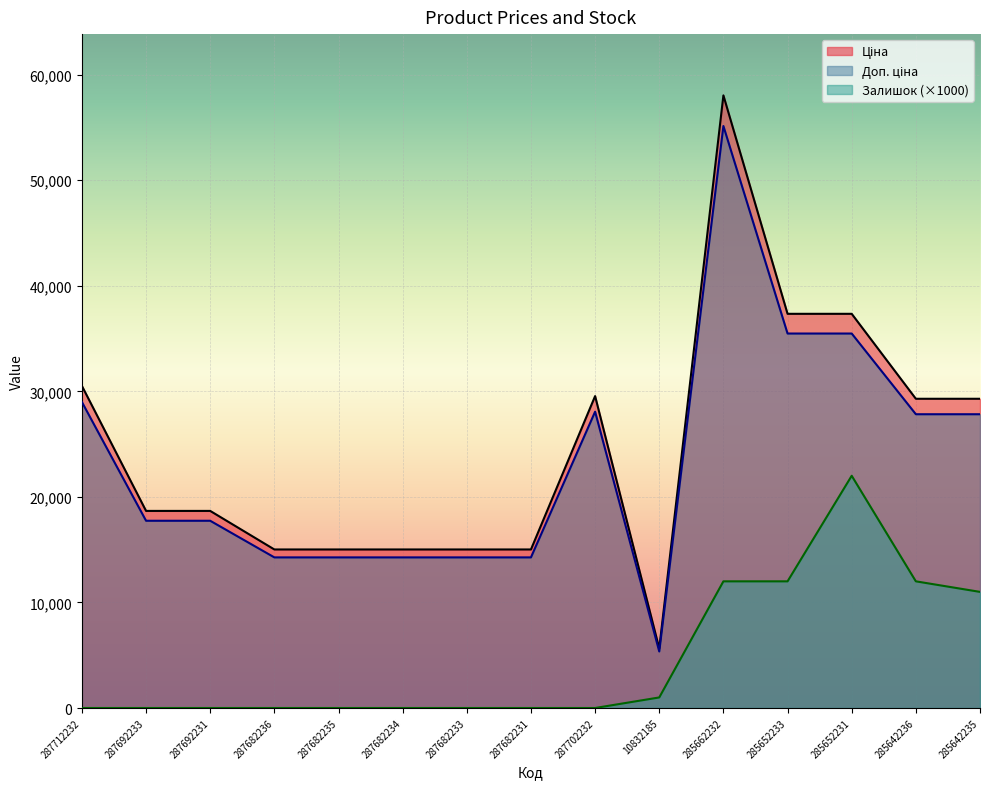

At how many categories does at least one series exceed 30211?

4